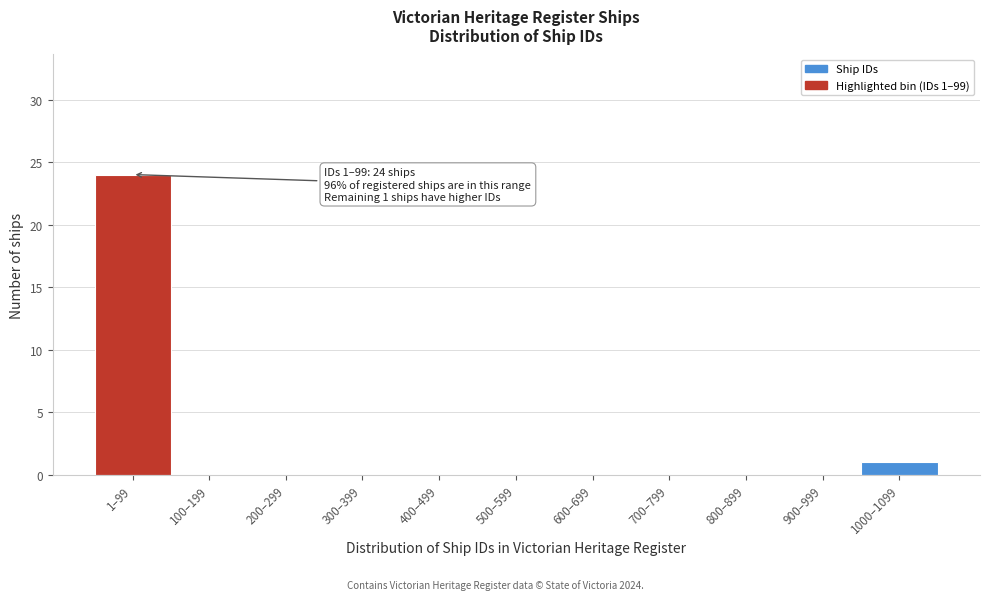

Reading left to right, what are all the values shown in this chart?

1–99=24	100–199=0	200–299=0	300–399=0	400–499=0	500–599=0	600–699=0	700–799=0	800–899=0	900–999=0	1000–1099=1